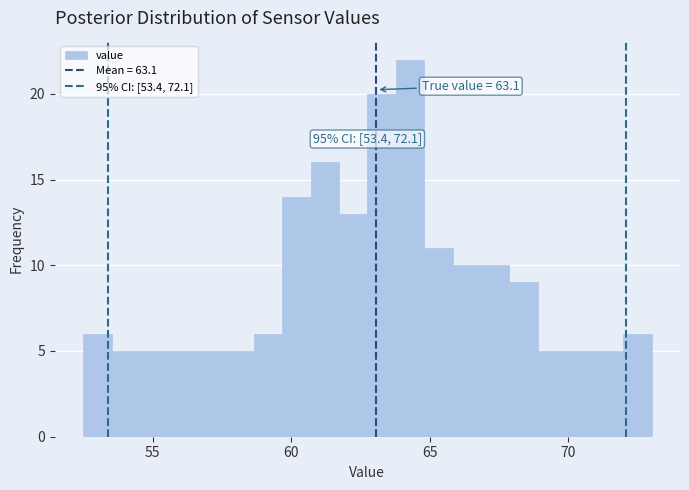

Around what value on the x-axis is the tallest bar? Give the approximate position of its centre, as read against the axis.

64.5